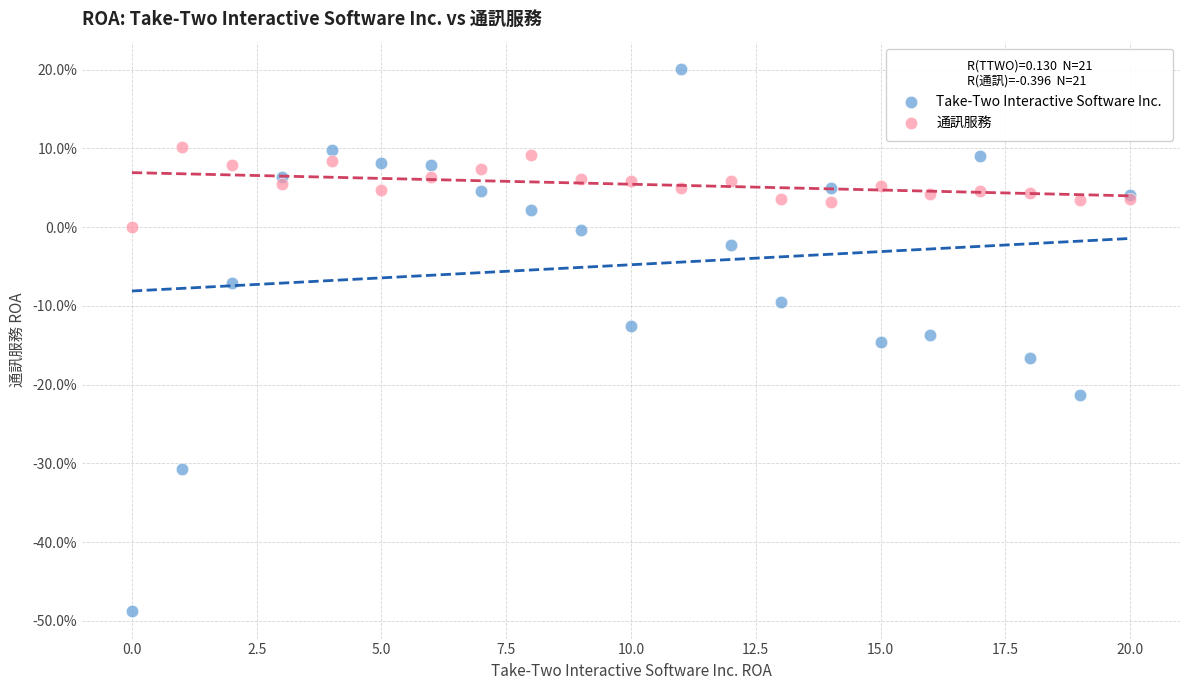

What are all the series names shown in the legend?

Take-Two Interactive Software Inc., 通訊服務